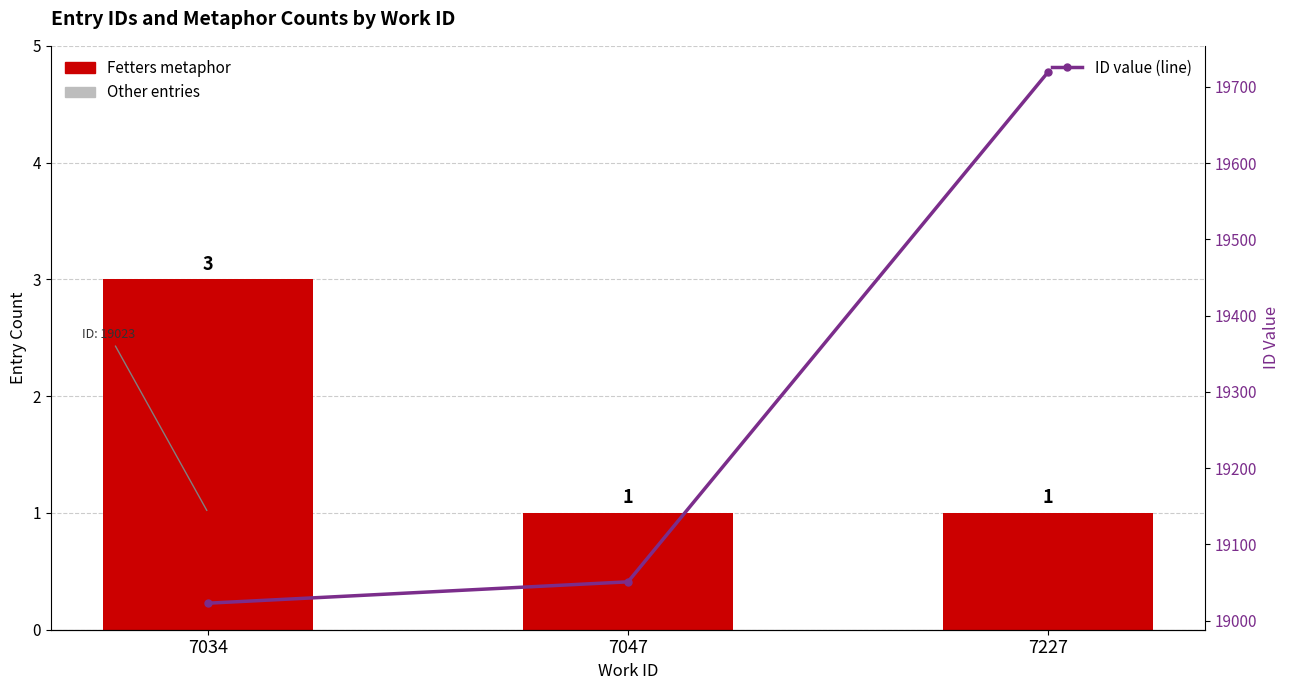

Rank the categories by Fetters metaphor value from lowest to highest.

7047, 7227, 7034